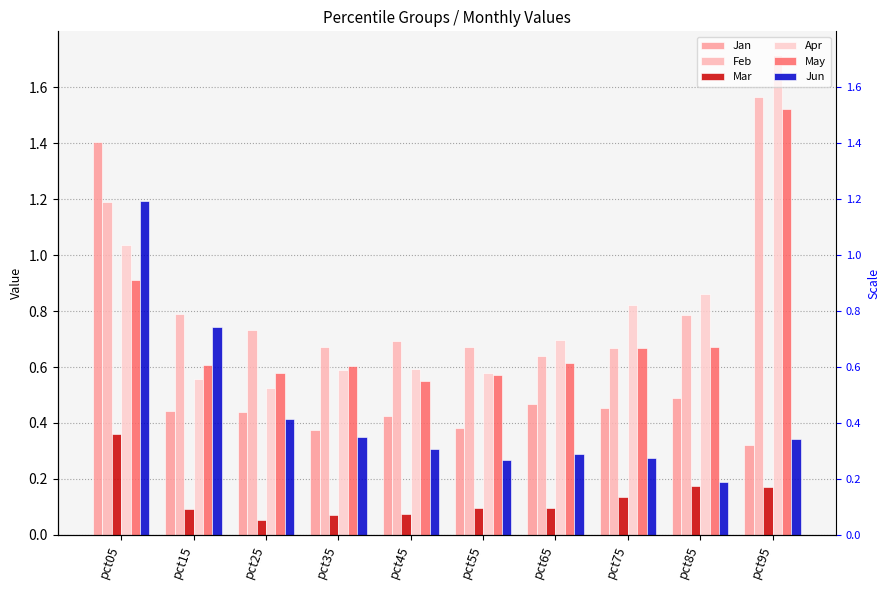

Is the value of Feb at pct85 greater than the value of Apr at pct75?

No